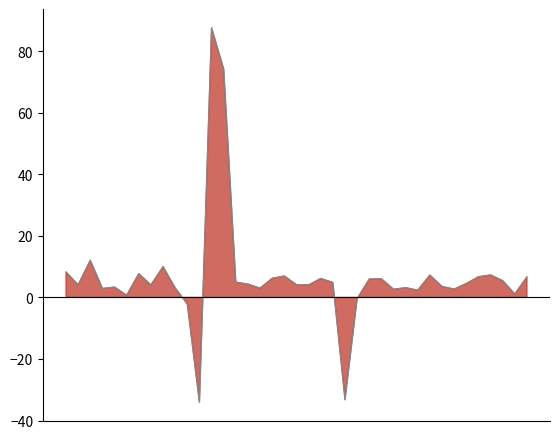

Reading left to right, list all the values displayed in this chart.

8.2	4.1	12.1	2.9	3.3	0.7	7.7	4.0	10.0	3.1	-2.2	-34.1	87.6	74.2	4.9	4.3	3.0	6.2	7.0	4.1	4.0	6.1	4.8	-33.2	-0.4	5.9	6.0	2.7	3.1	2.3	7.2	3.5	2.7	4.5	6.7	7.3	5.4	1.1	6.7